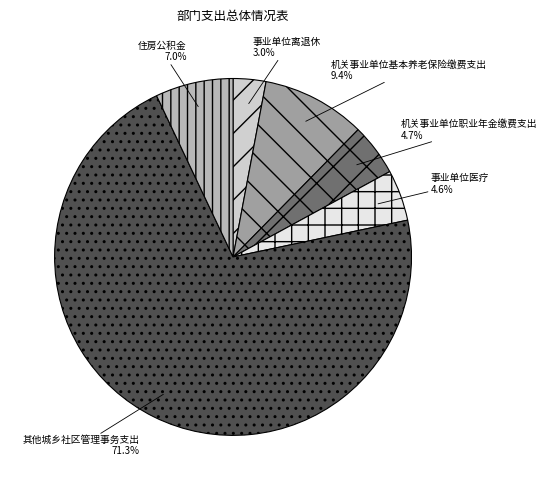

Approximately how many times larger is the value at 事业单位医疗 compared to 住房公积金?

0.7